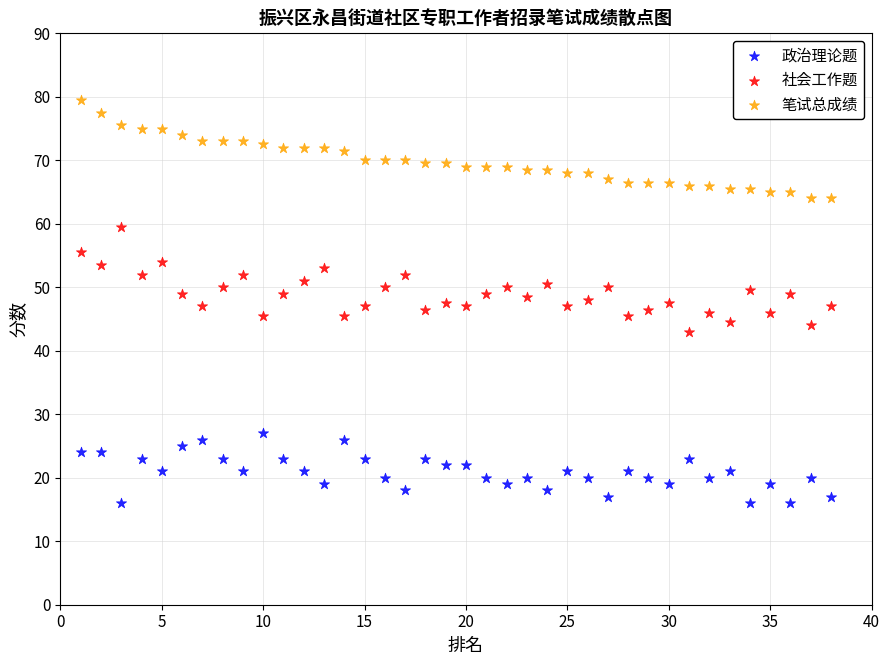

Which series reaches the minimum Y coordinate?

政治理论题